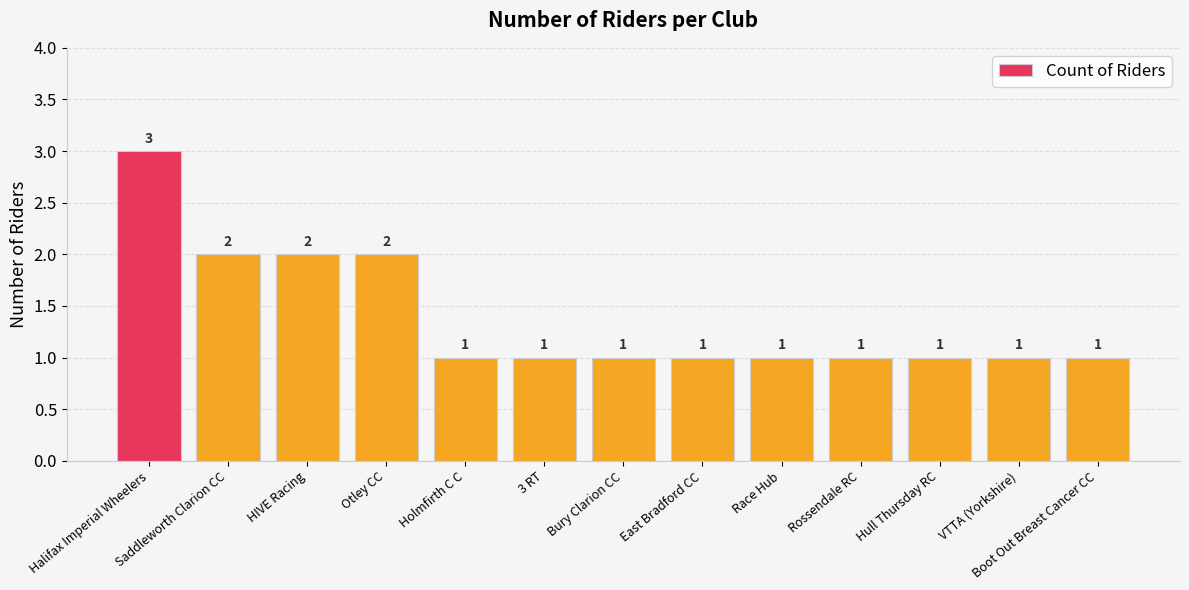

How many data points does each series have?

13